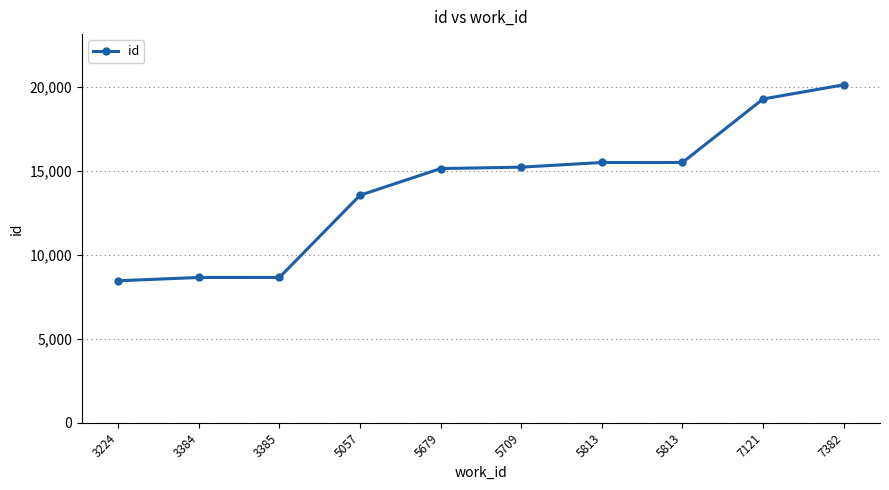

The chart shows a value of 8666 at 3385. True or false?

True